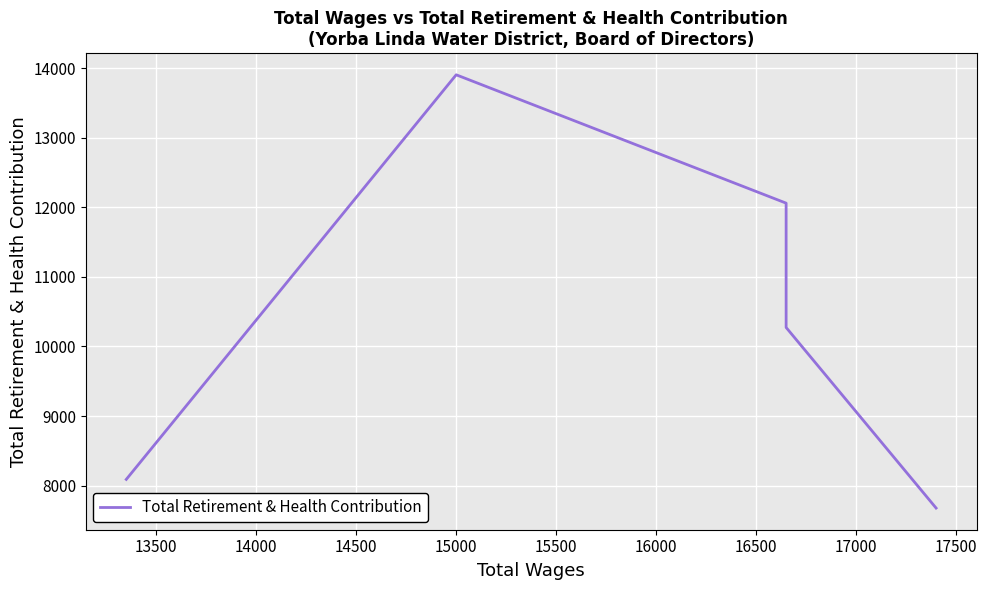

The chart shows a value of 12263 at 15000. True or false?

False